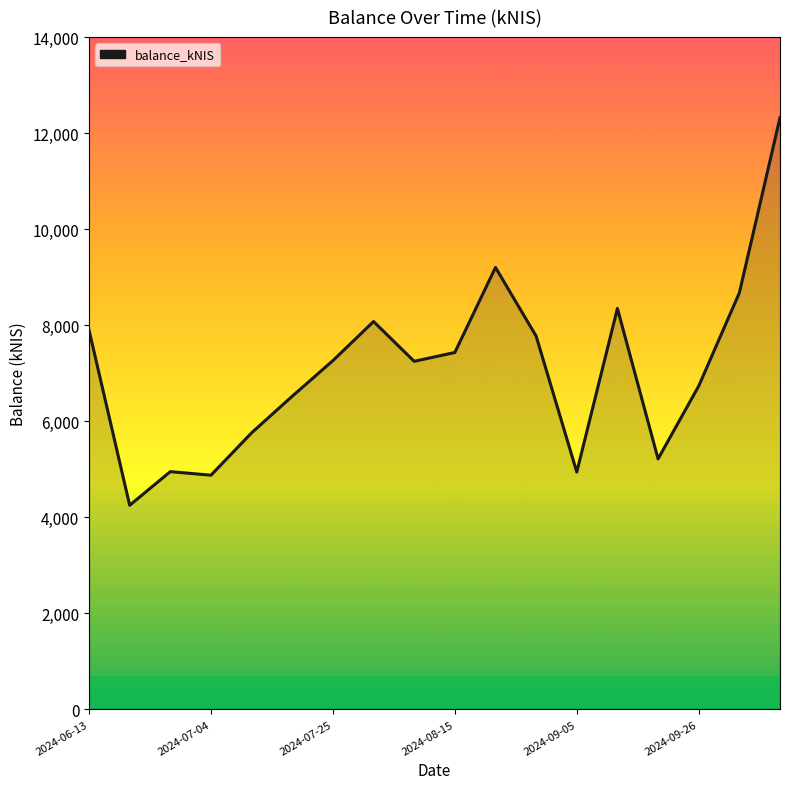

What is the difference between the maximum and minimum values?

8072.7